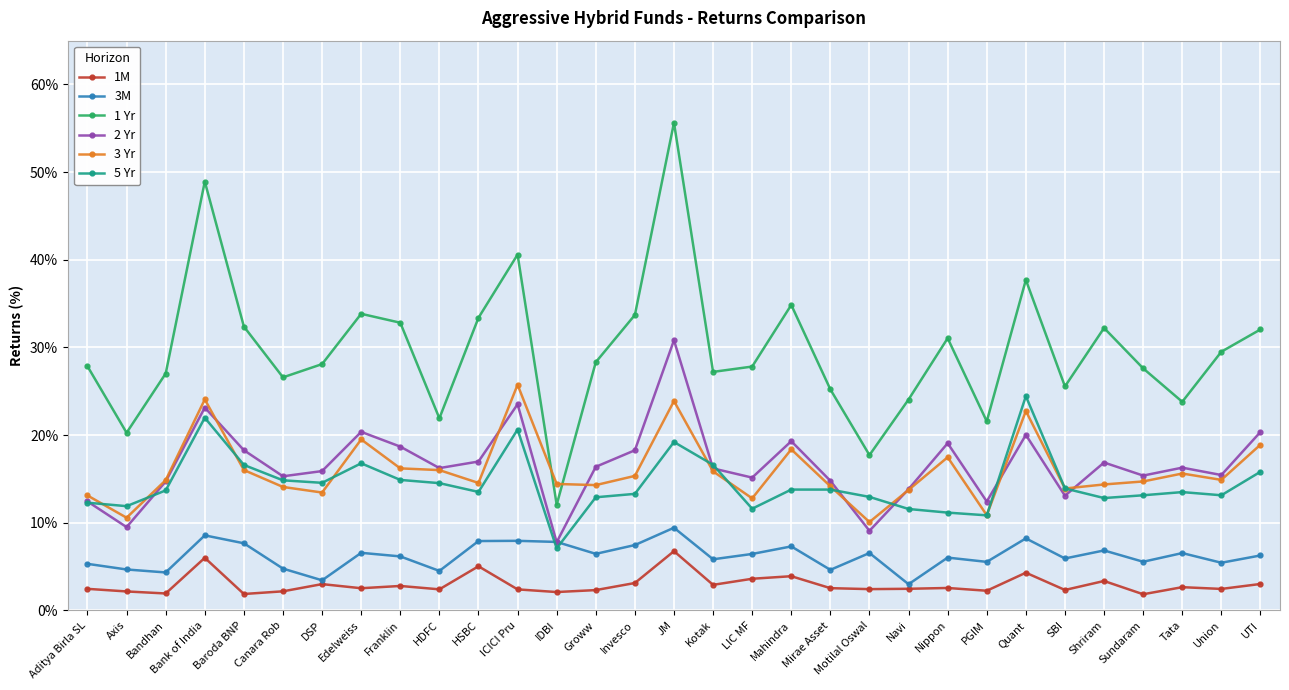

What is the average value of the 1M series?

3.0